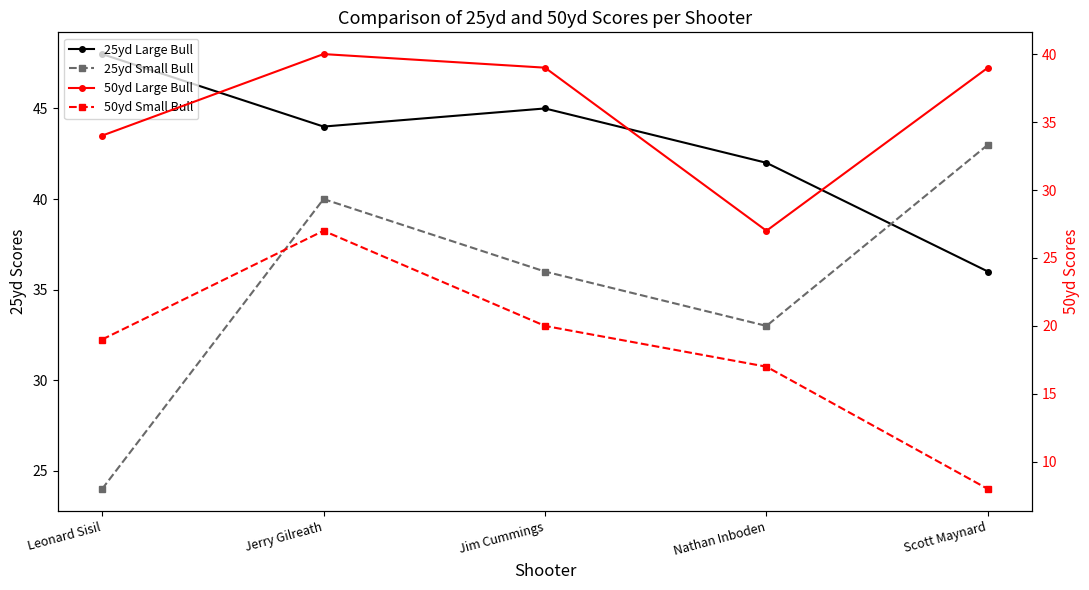

What is the spread (max minus min) of values at Nathan Inboden?

25